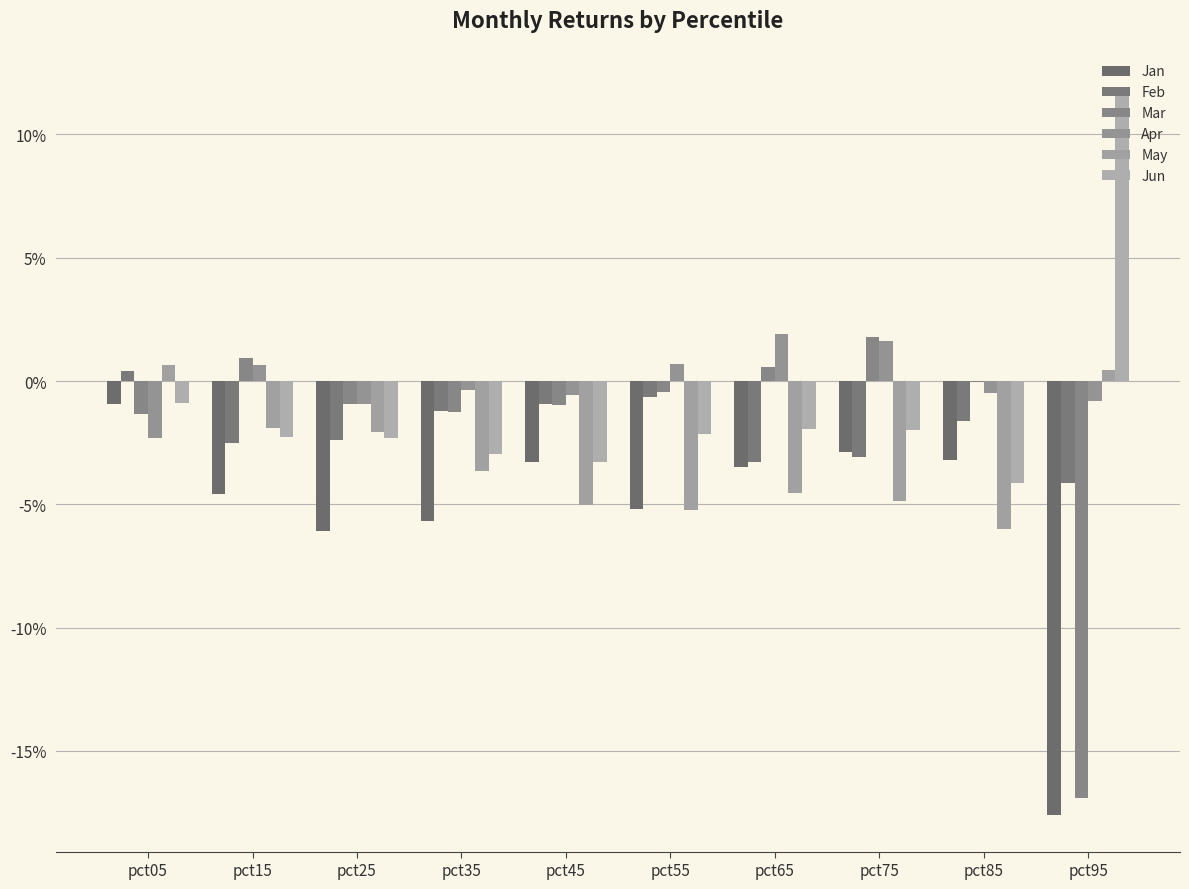

At how many categories does at least one series exceed 0?

6